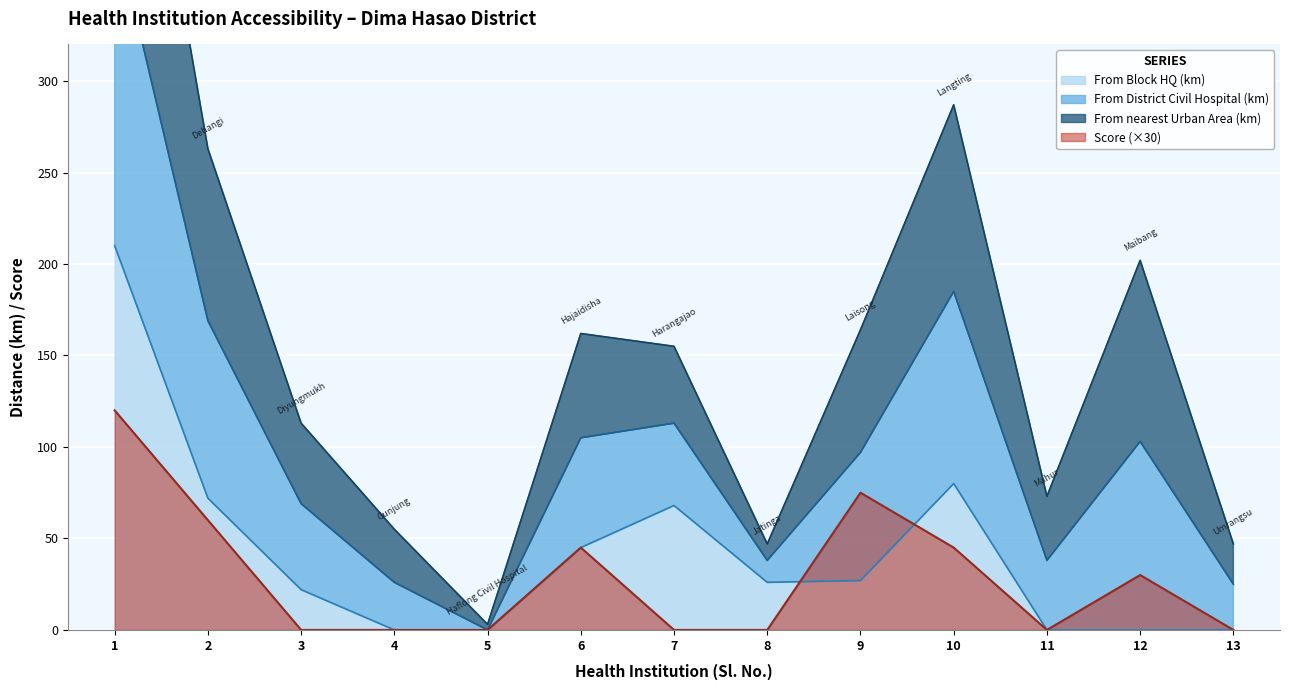

True or false: From Block HQ (km) and Score cross at least once.

True